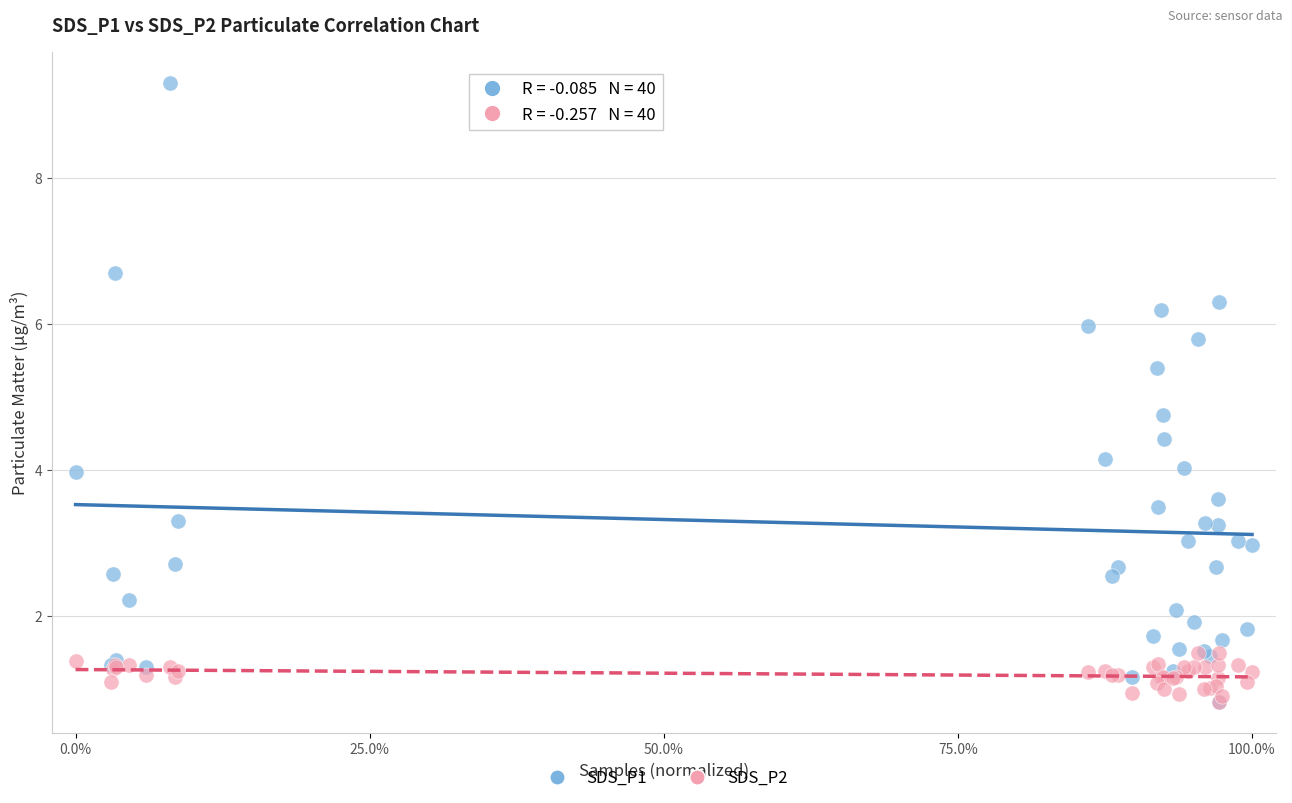

Which series has the largest Y range (max minus min)?

SDS_P1